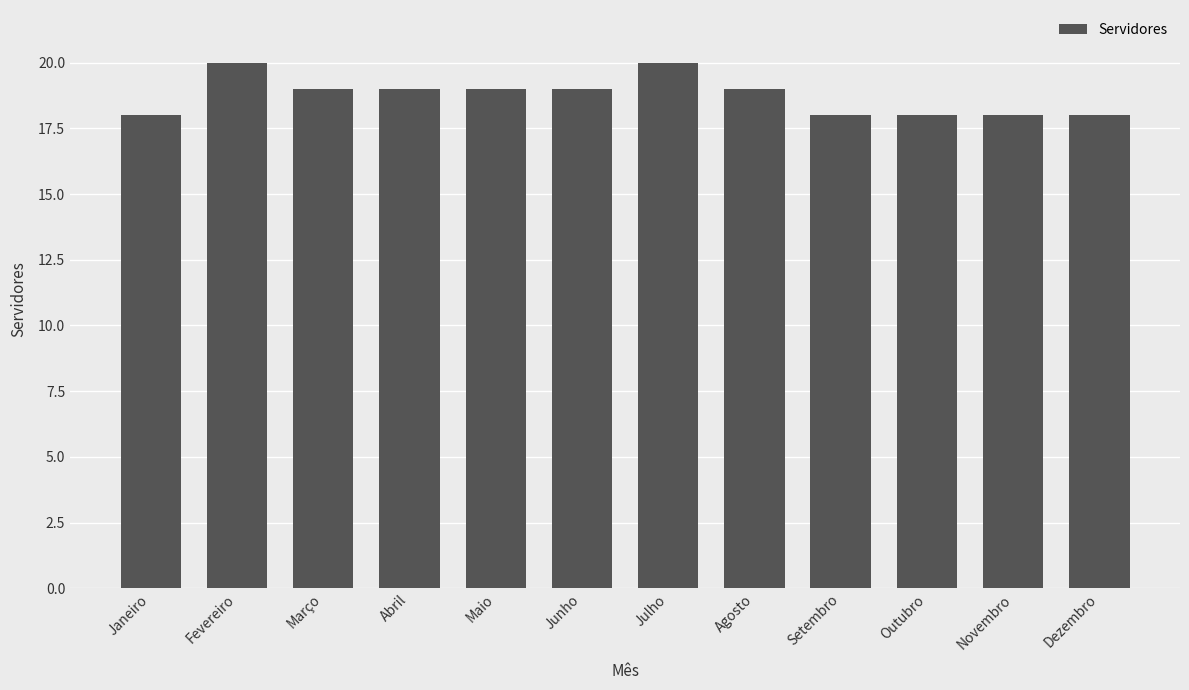

What is the greatest value displayed?

20